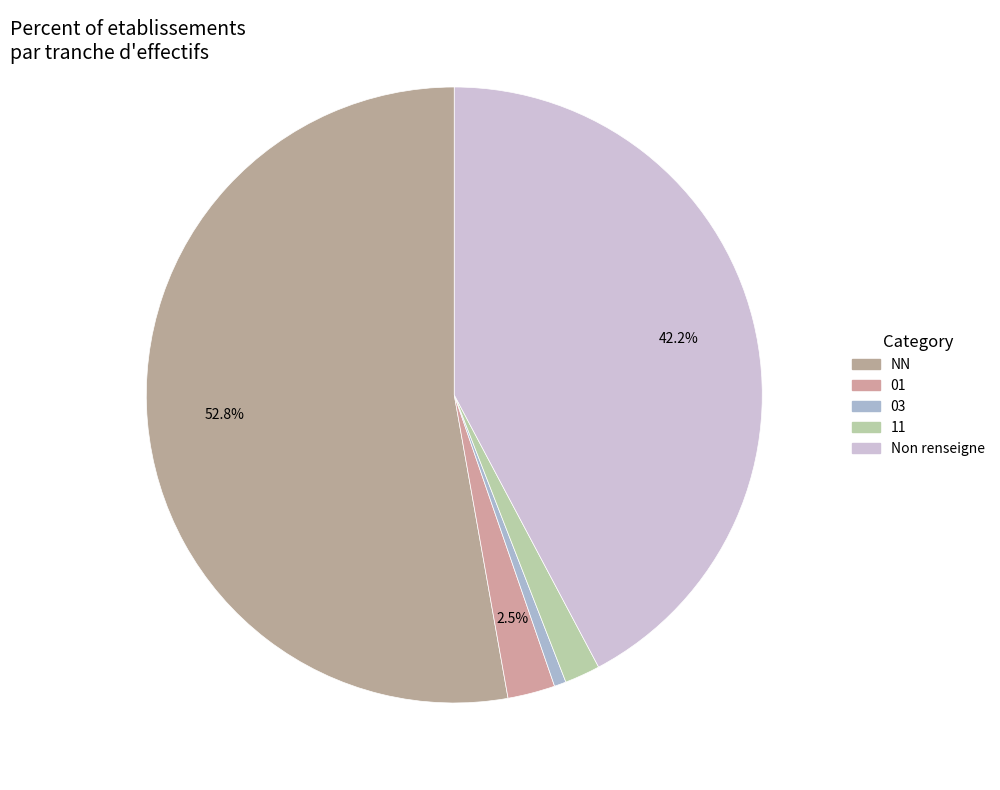

How many slices are in this pie chart?

5